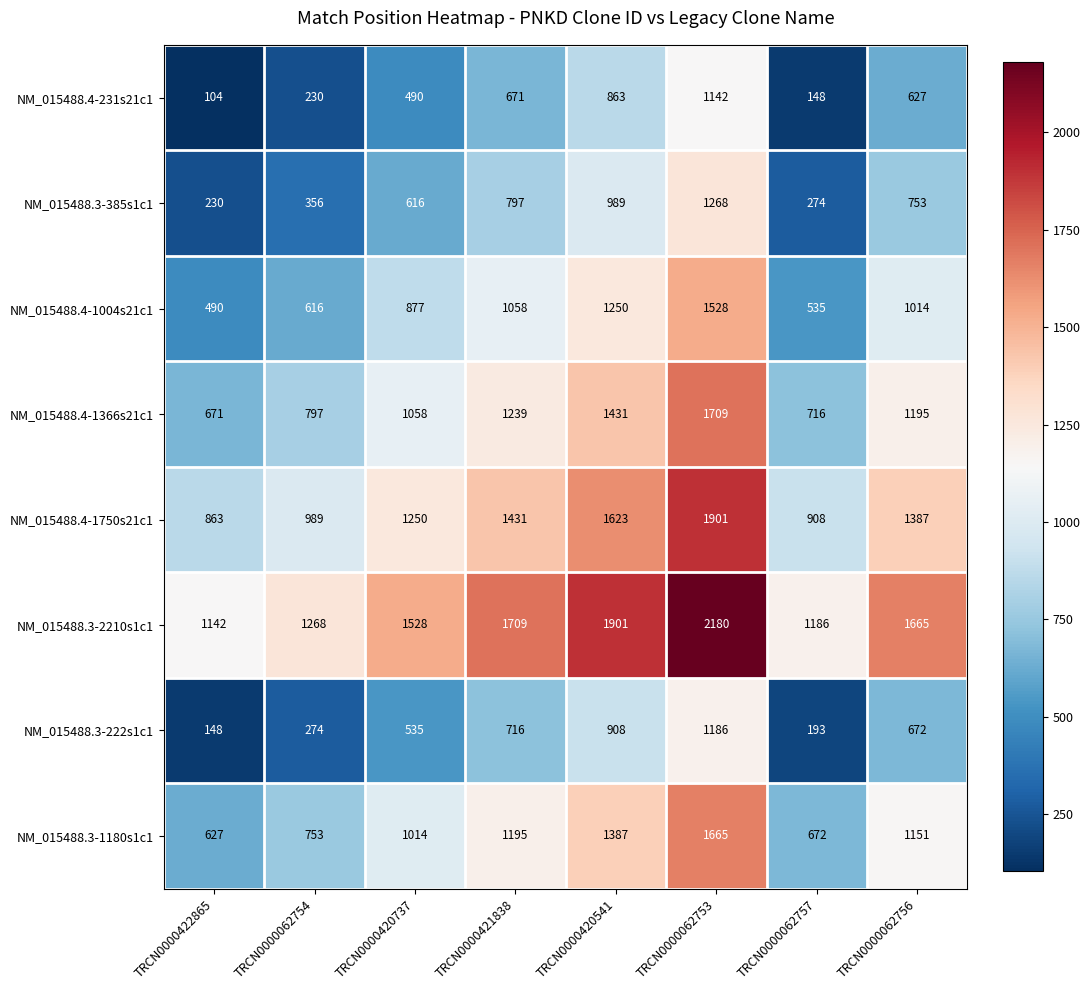

What is the difference between the maximum and minimum values in the NM_015488.3-2210s1c1 series?

1038